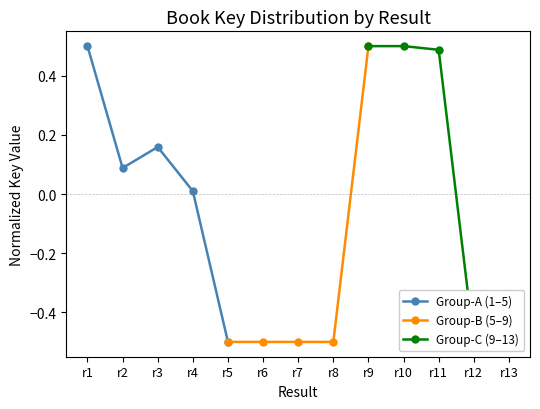

The Group-B (5–9) series shows -0.5 at r6. True or false?

True